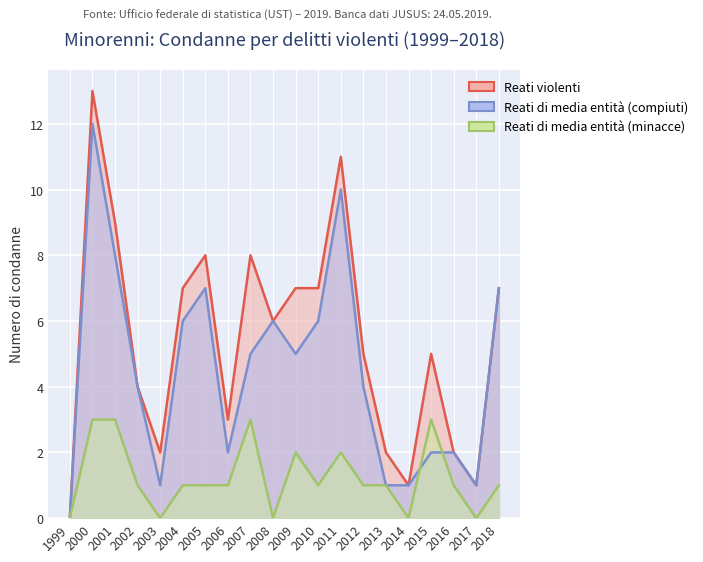

True or false: Reati di media entità (minacce) and Reati violenti cross at least once.

False